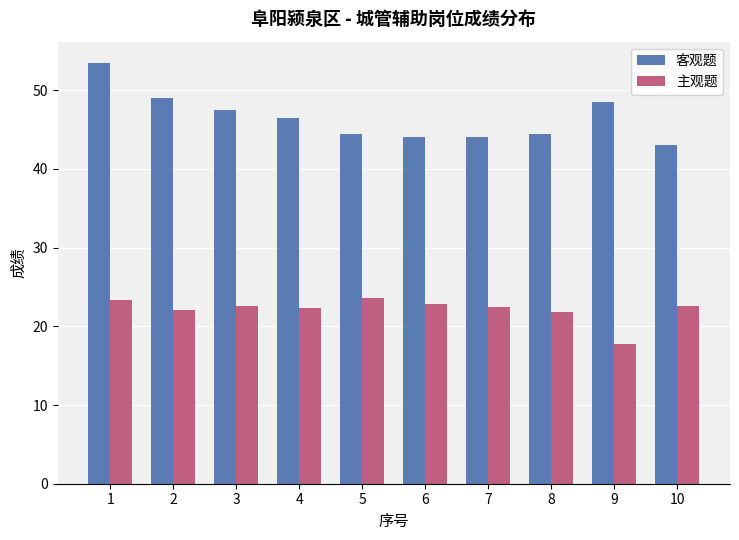

What is the approximate value of 主观题 at 1?

23.3